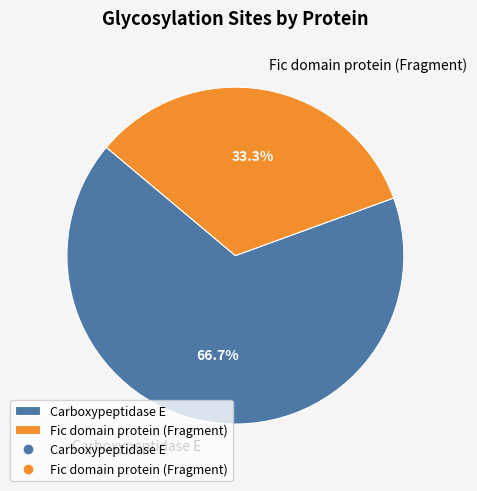

What percentage is the Carboxypeptidase E slice, to the nearest percent?

67%